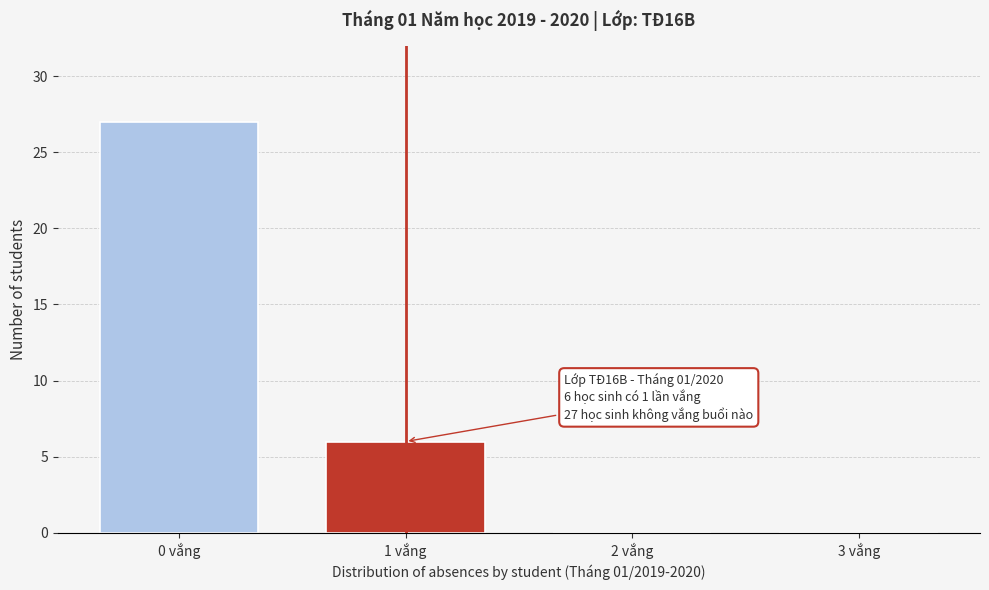

Reading left to right, list all the values displayed in this chart.

0 vắng=27	1 vắng=6	2 vắng=0	3 vắng=0